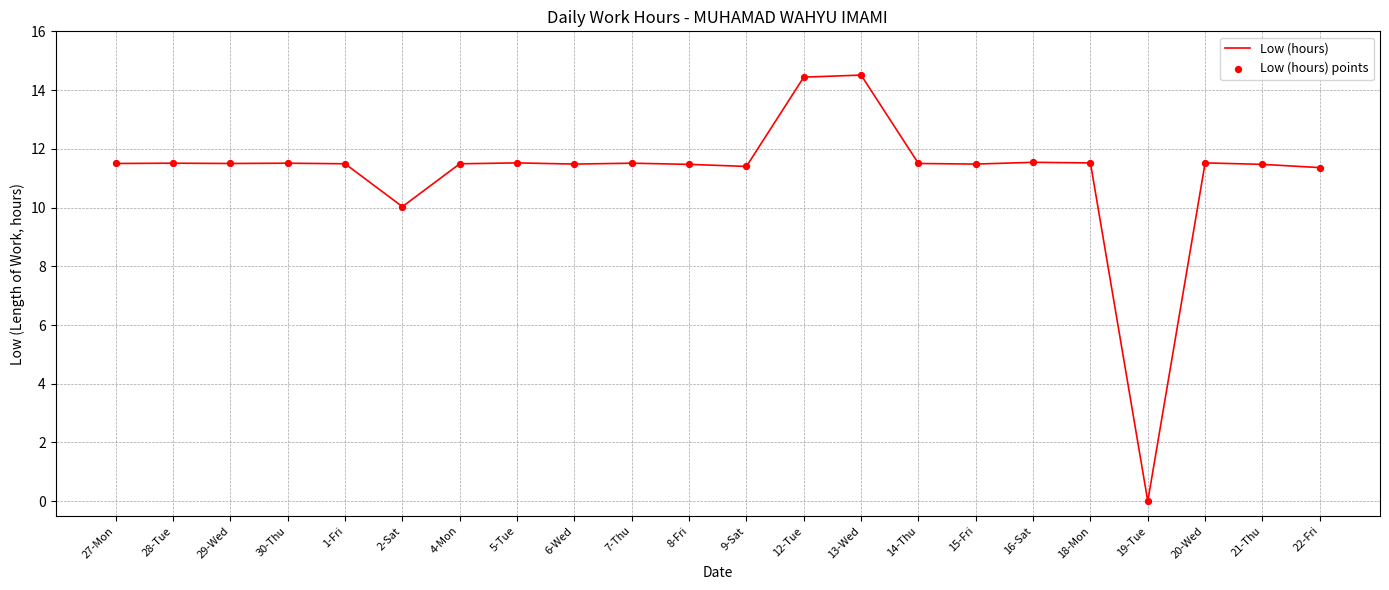

Between 12-Tue and 30-Thu, which is larger?

12-Tue